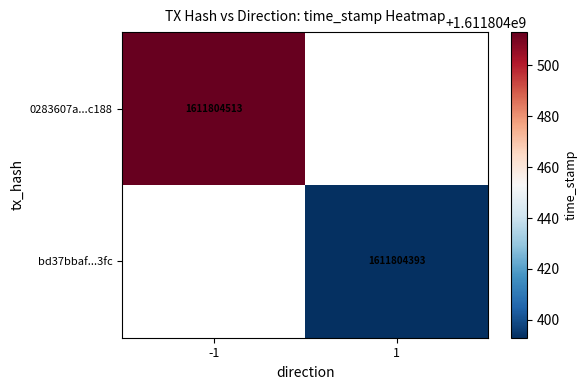

Reading right to left, what are all the values shown in this chart?

0283607a6826f3555a24c29a56652544046c188: 1=0	-1=1611804513
bd37bbafff88c2487283258da501ddf899003fc: 1=1611804393	-1=0